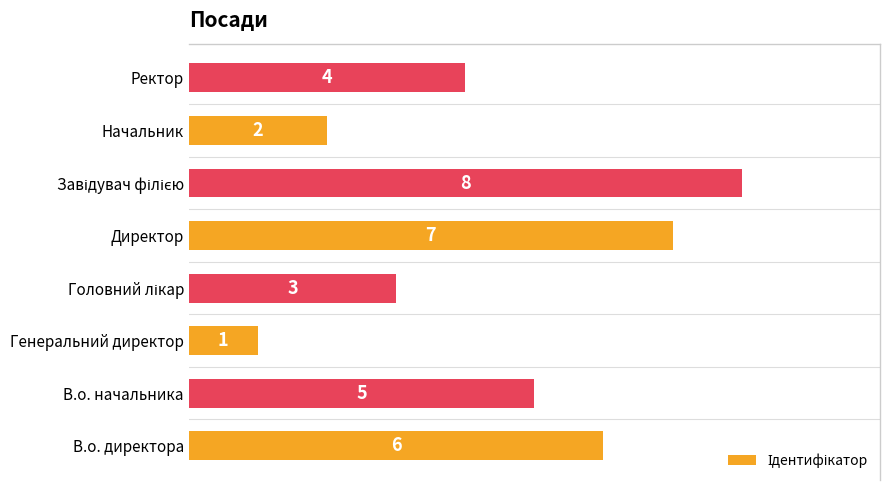

Count the number of data series in this chart.

1